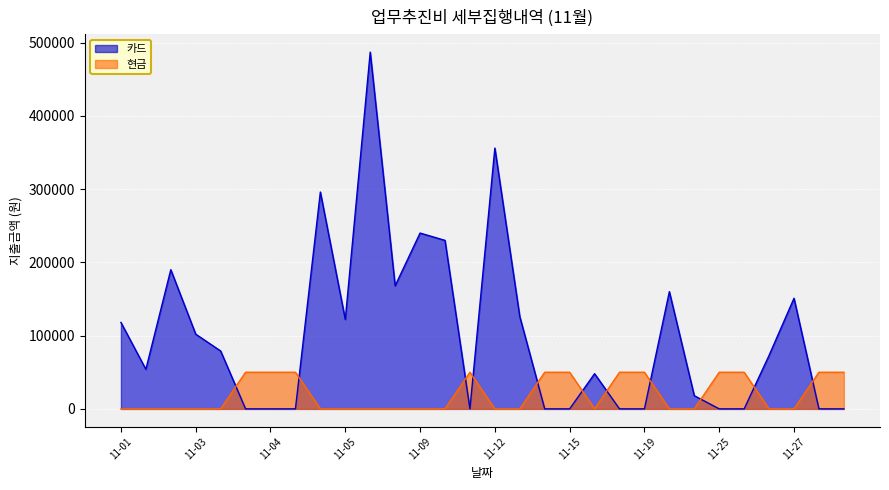

At which category does the chart reach its minimum across all series?

11-04